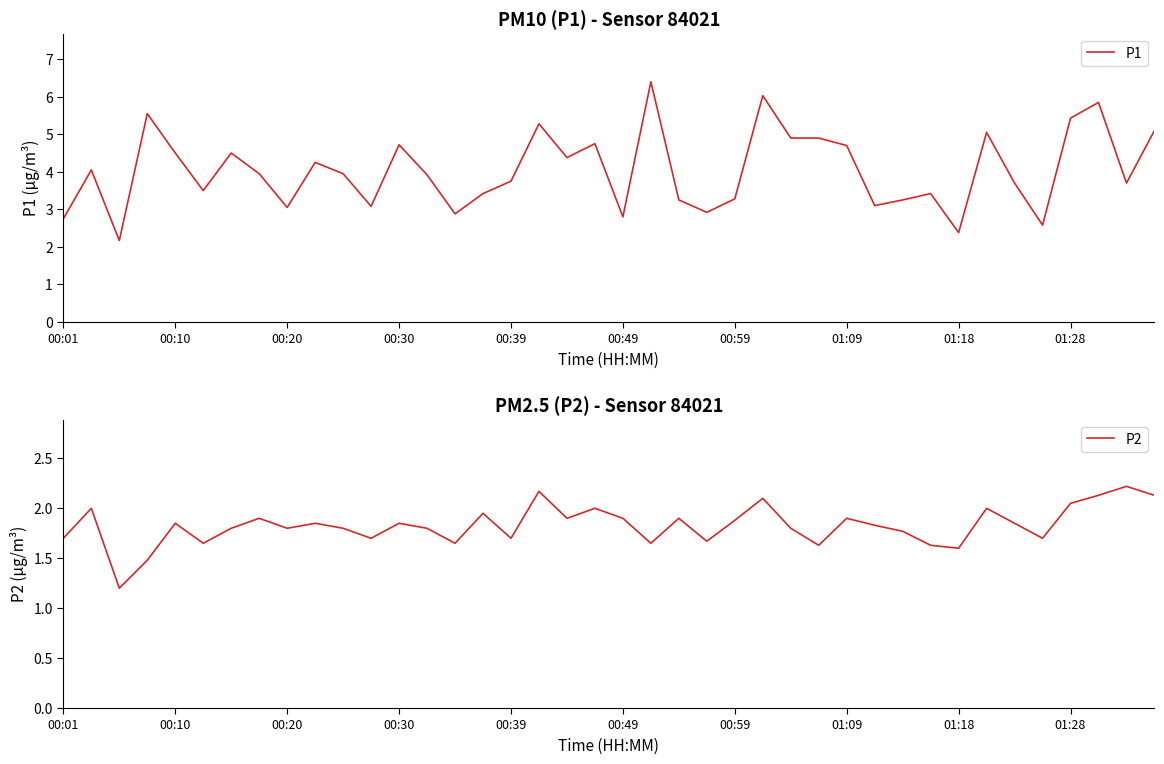

What is the highest value of the P1 series?

6.4